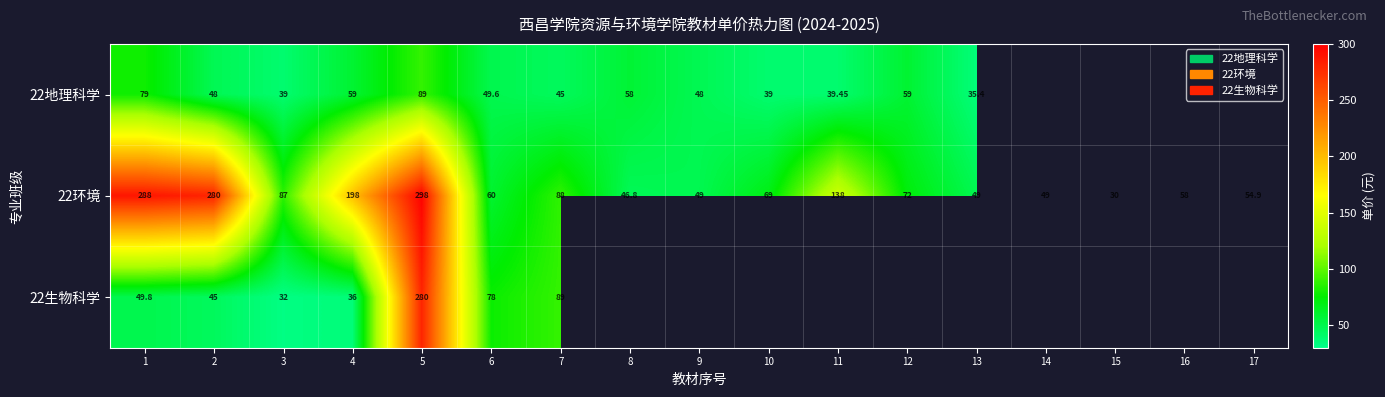

Which label corresponds to the smallest value in the chart?

15